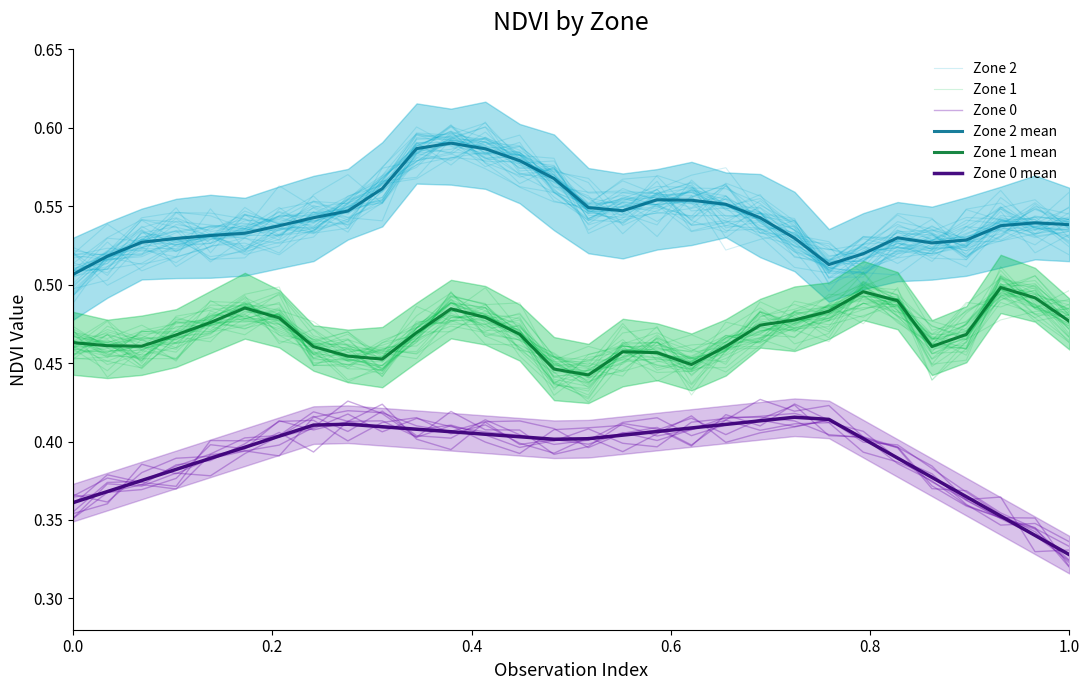

What is the sum of all Zone 1 values?

14.1